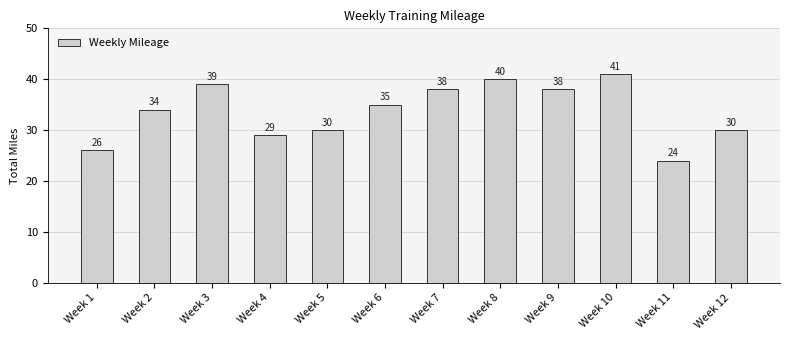

How many data points are less than 35?

6